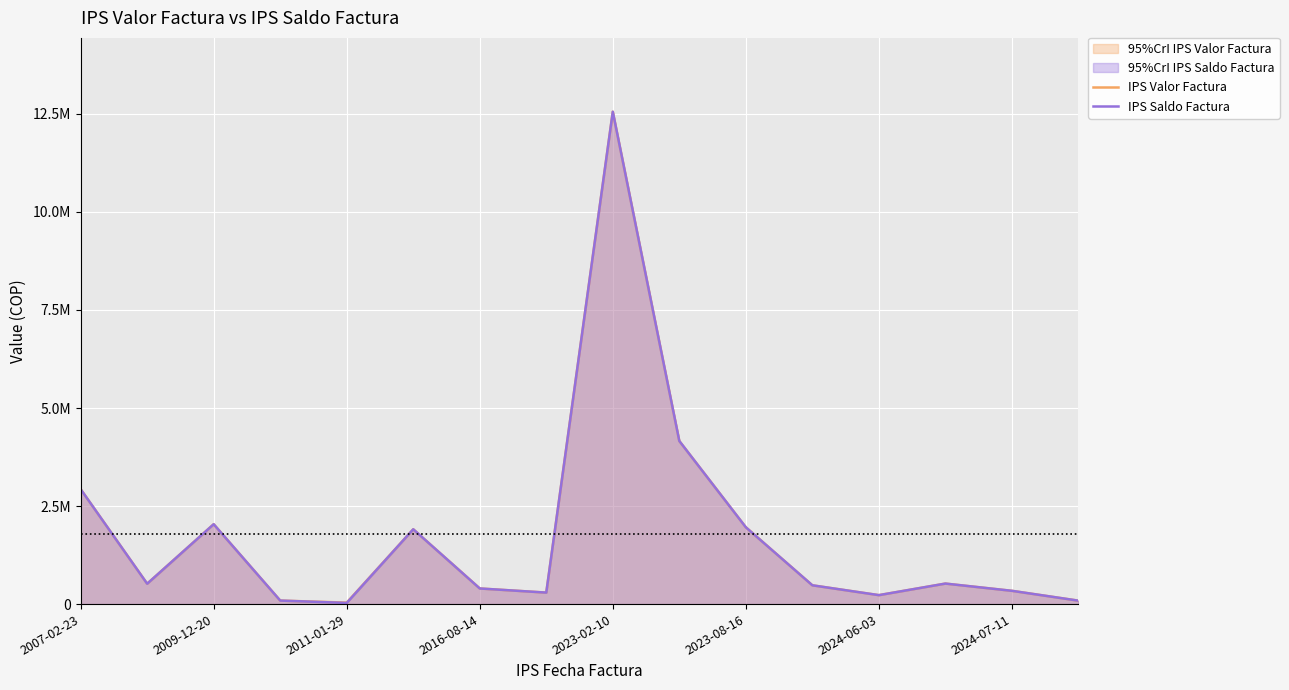

Does the chart display data point markers on the line(s)?

No